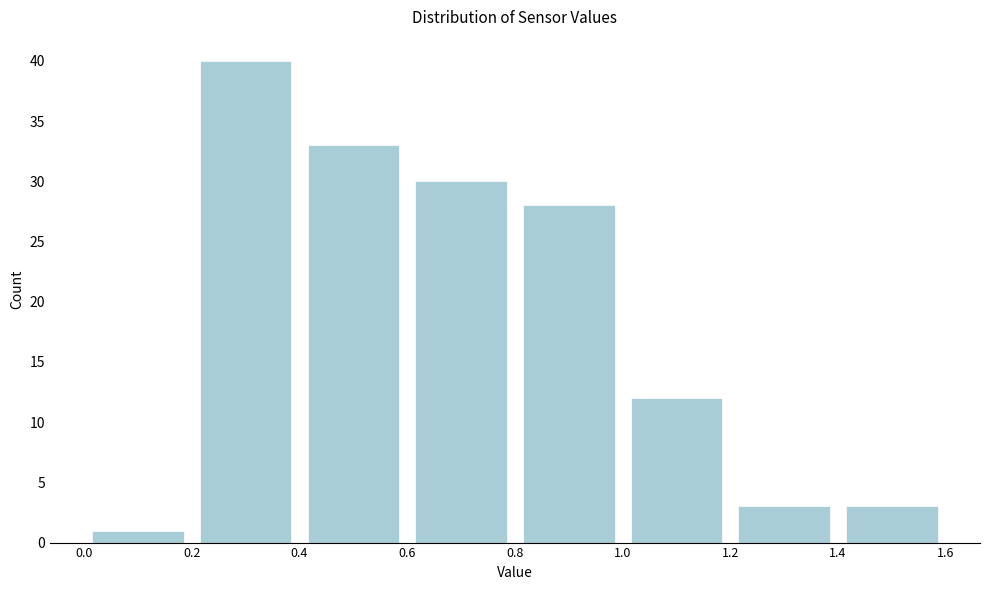

How tall is the bar that spans 0.4 to 0.6 on the x-axis? The values are not printed on the chart, so give them approximately, as read against the axis.

33